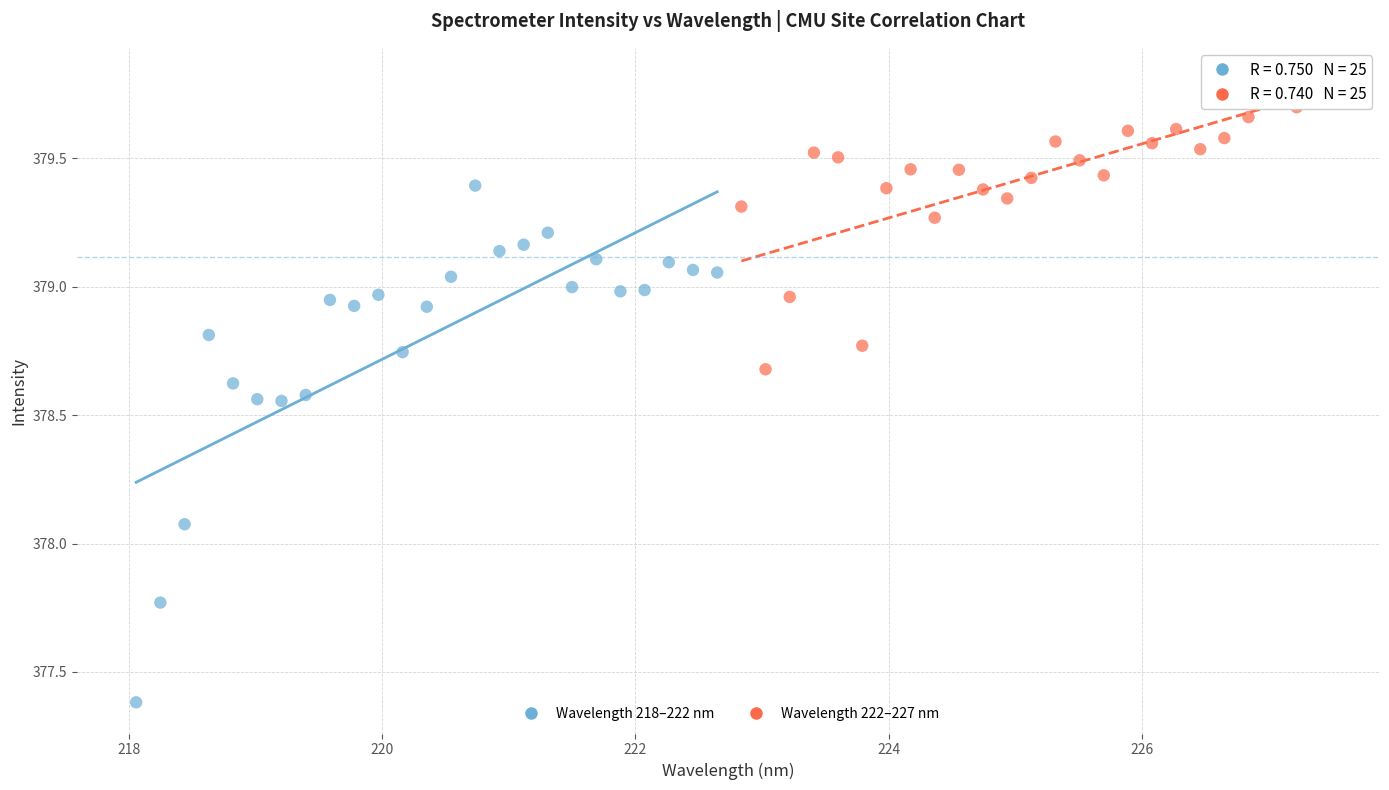

Which series contains the lowest Y value?

Wavelength 218–222 nm